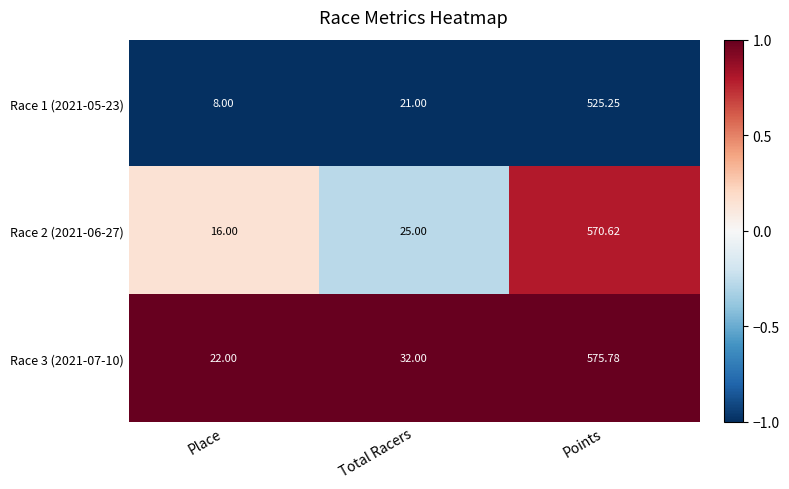

Where is Race 2 (2021-06-27) nearest to the value 293?

Total Racers